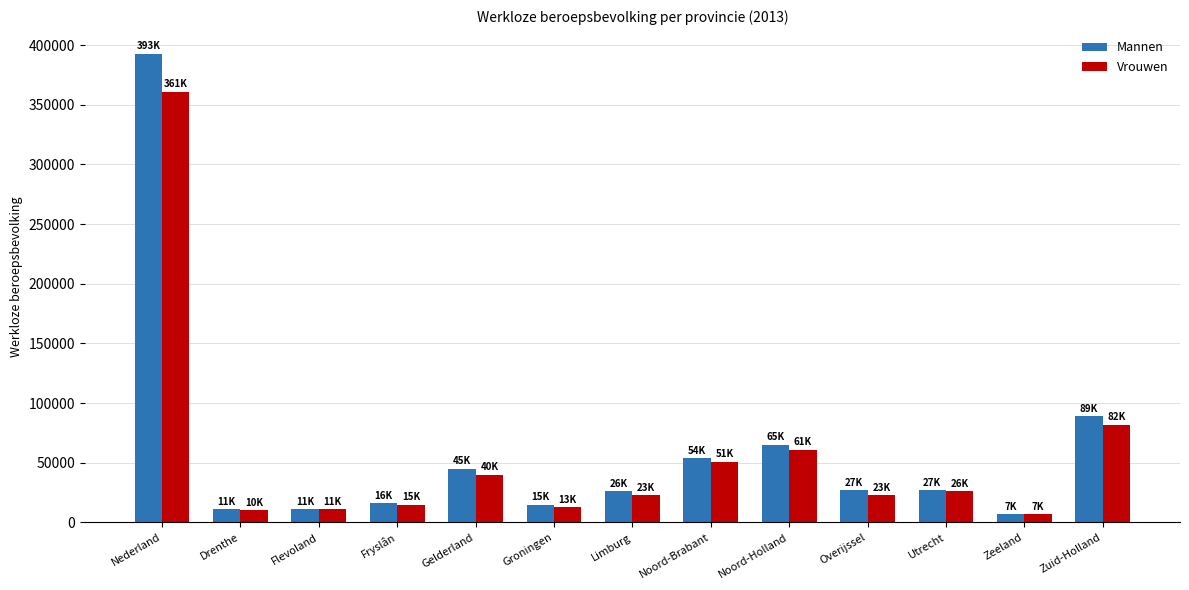

Does the chart contain stacked bars?

No